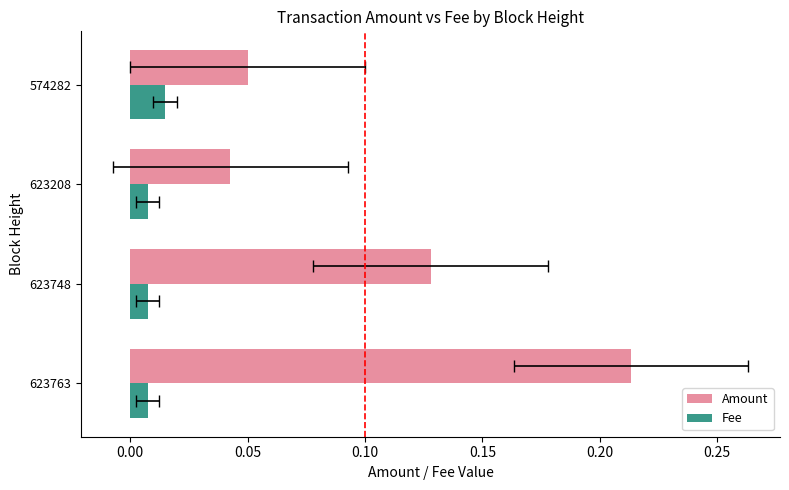

How many bars are there in each group?

2